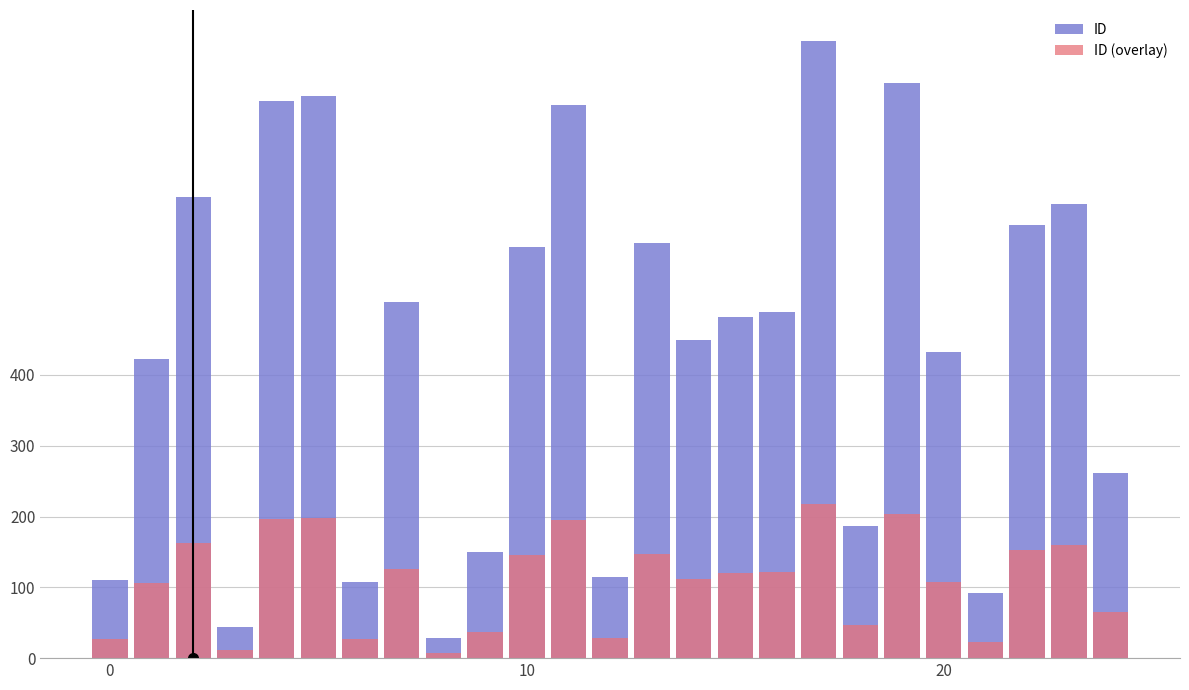

Reading left to right, list all the values displayed in this chart.

ID: 110.0	422.0	652.0	44.0	787.0	794.0	108.0	503.0	28.0	150.0	581.0	782.0	115.0	587.0	450.0	482.0	489.0	872.0	186.0	812.0	433.0	92.0	612.0	642.0	261.0
ID (overlay): 27.5	105.5	163.0	11.0	196.8	198.5	27.0	125.8	7.0	37.5	145.2	195.5	28.8	146.8	112.5	120.5	122.2	218.0	46.5	203.0	108.2	23.0	153.0	160.5	65.2